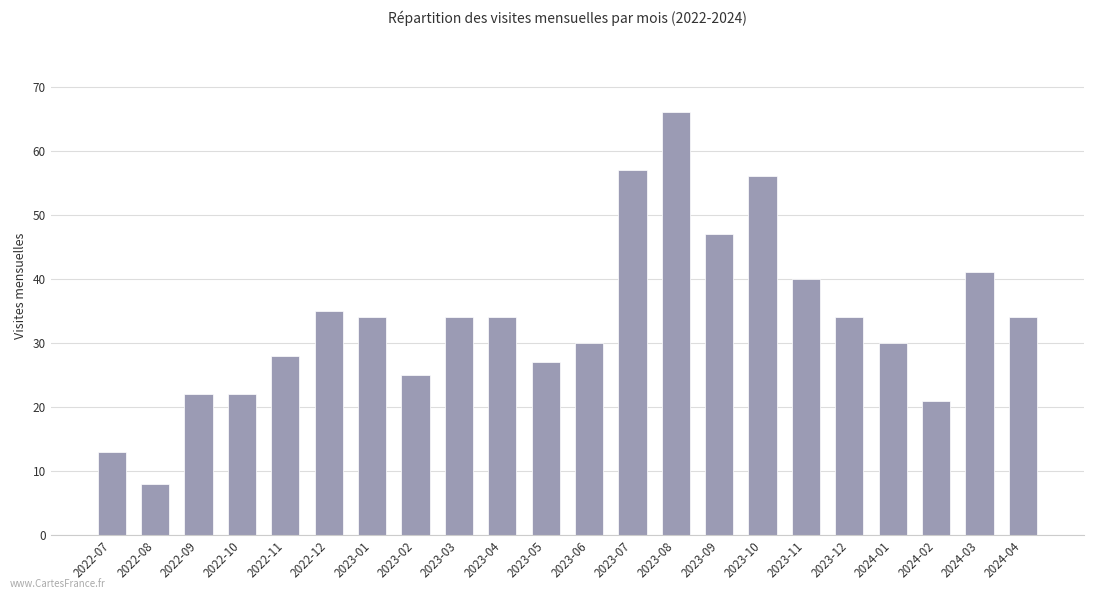

Approximately how many times larger is the value at 2023-07 compared to 2023-06?

1.9